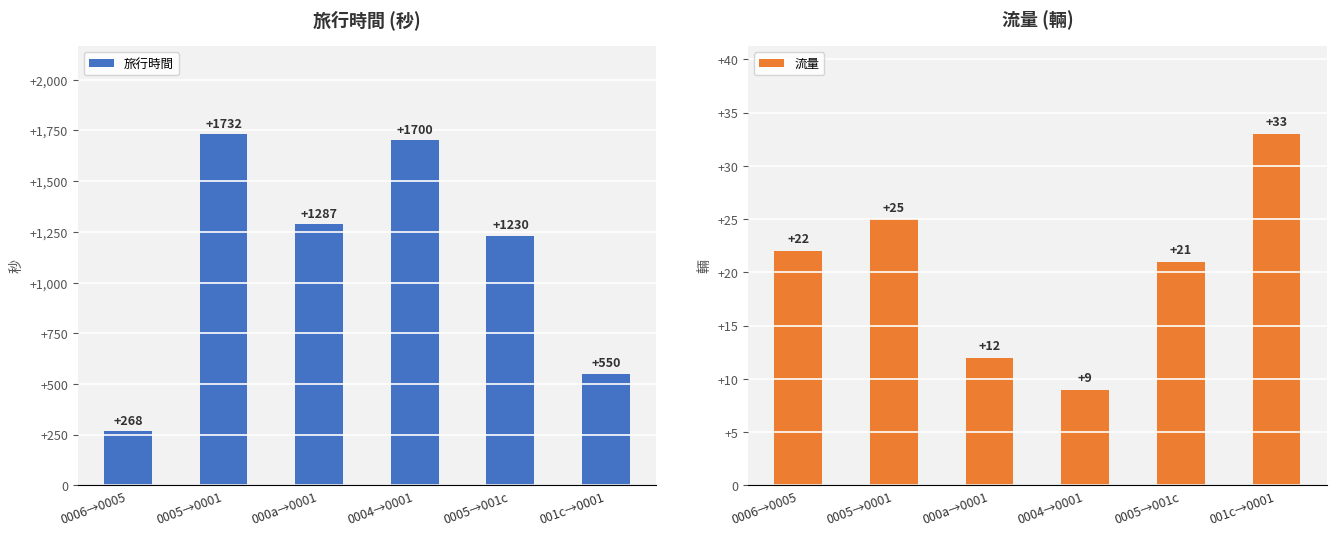

Which series has the largest total across all categories?

旅行時間